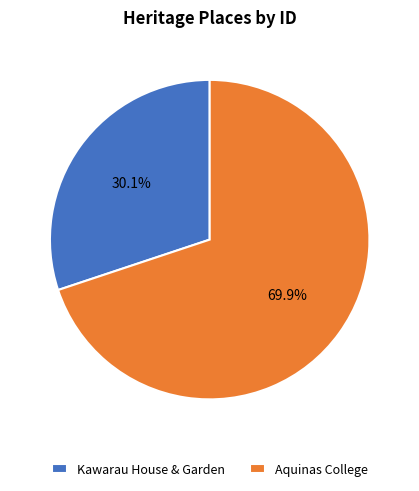

To the nearest percent, what is the difference between the Aquinas College and Kawarau House & Garden slice percentages?

40%